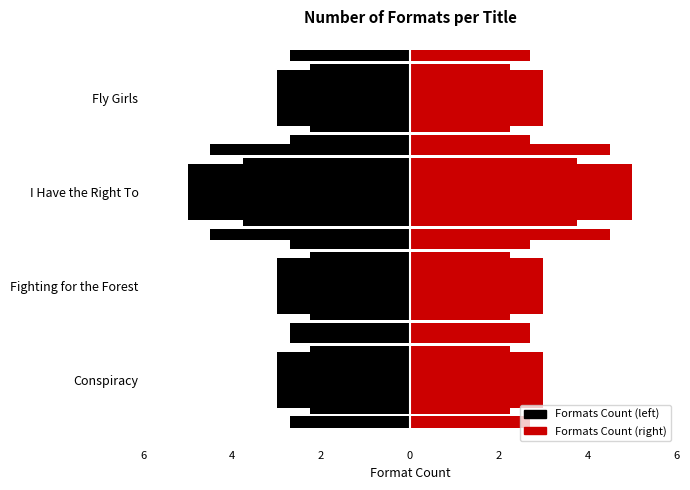

The value of Formats Count (left) at Fly Girls is -3. True or false?

True